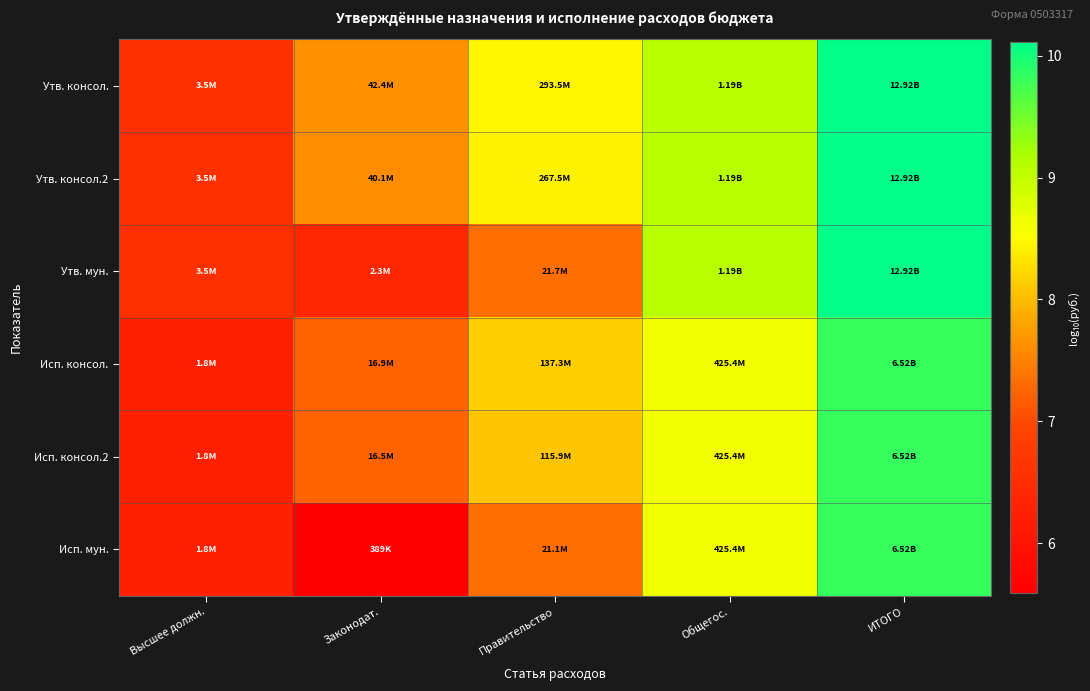

What is the maximum value shown in the chart?

10.1